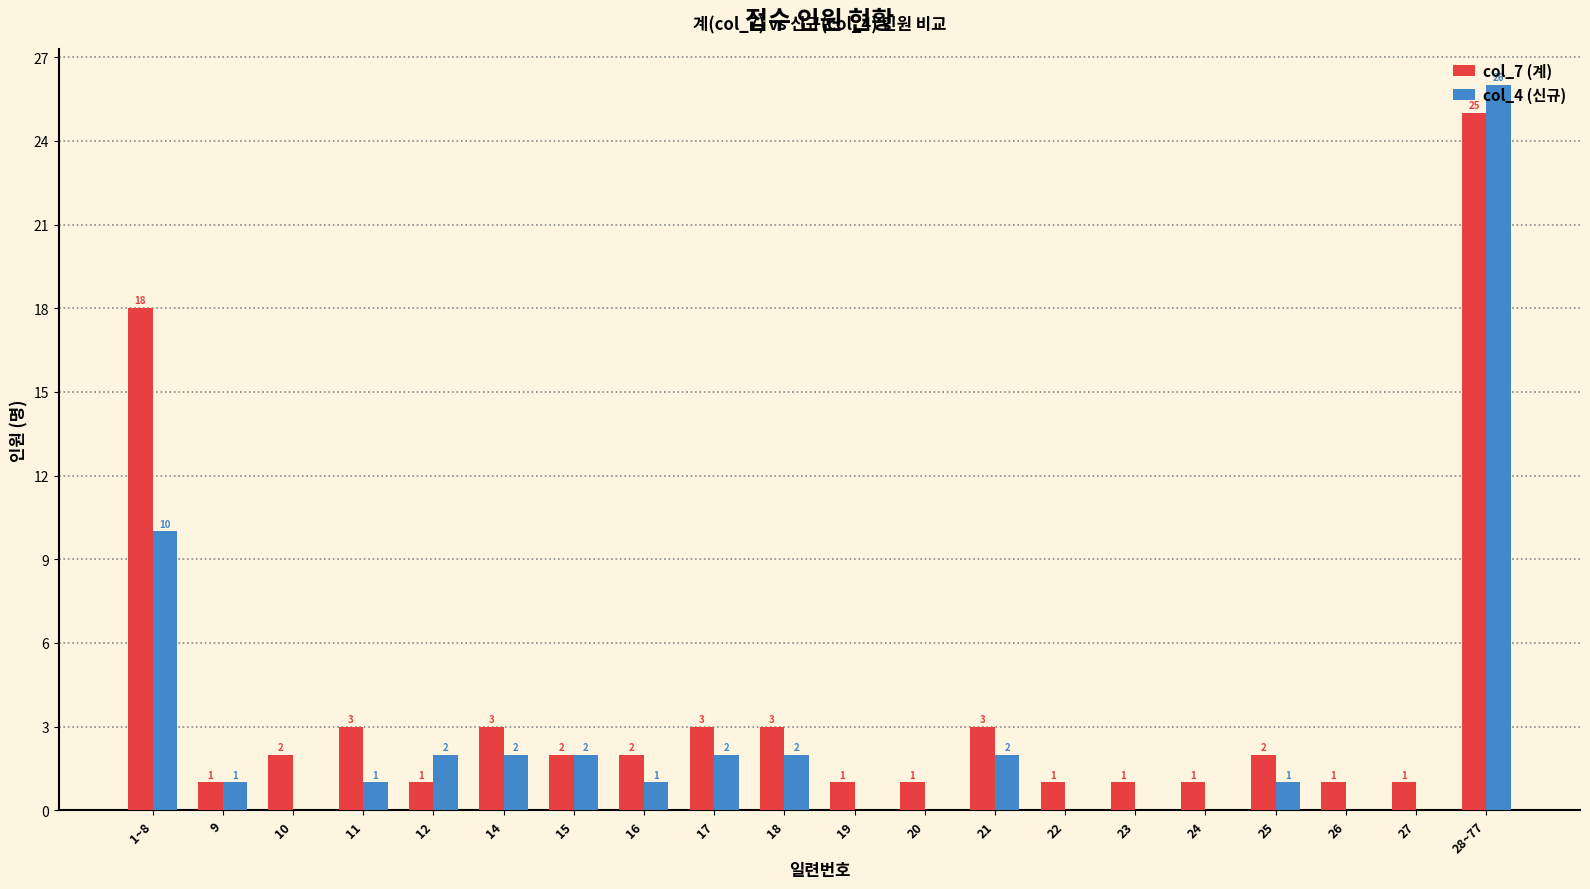

What is the approximate value of col_7 (계) at 18?

3